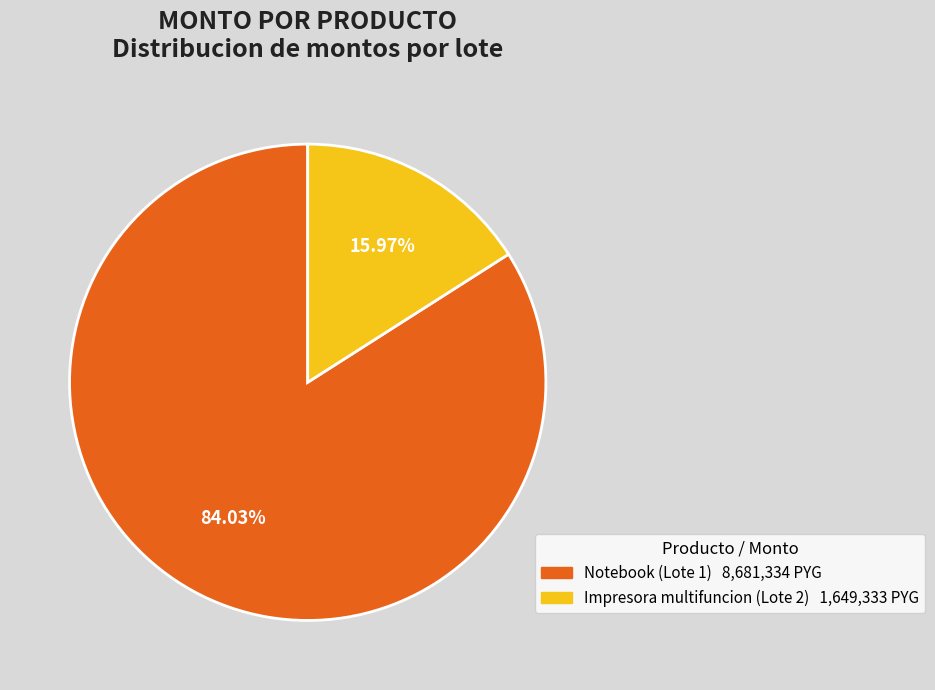

How many segments does this pie chart have?

2